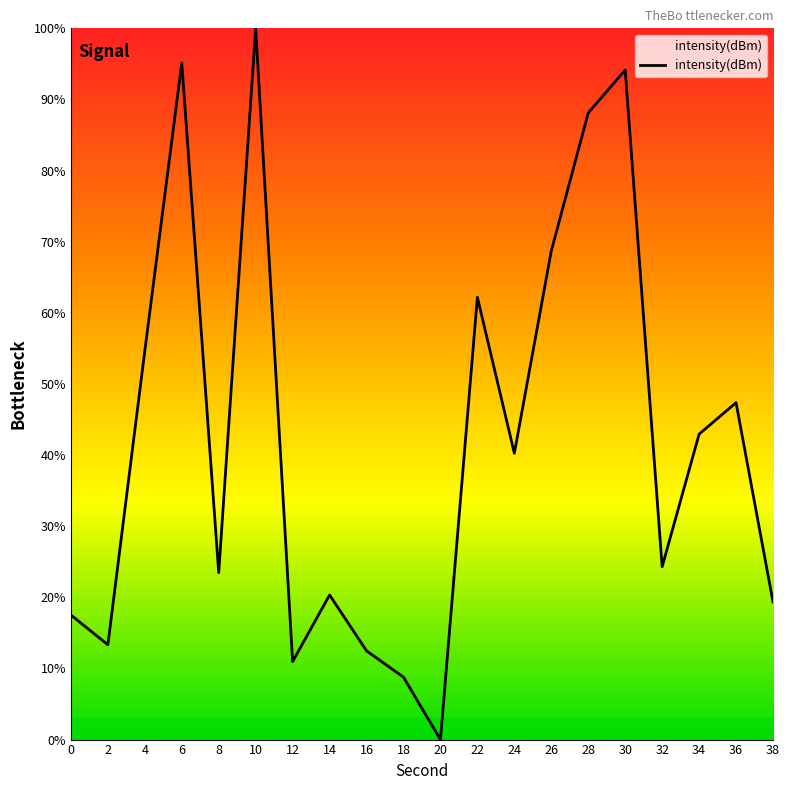

What is the change in value from 0 to 26?

+51.2